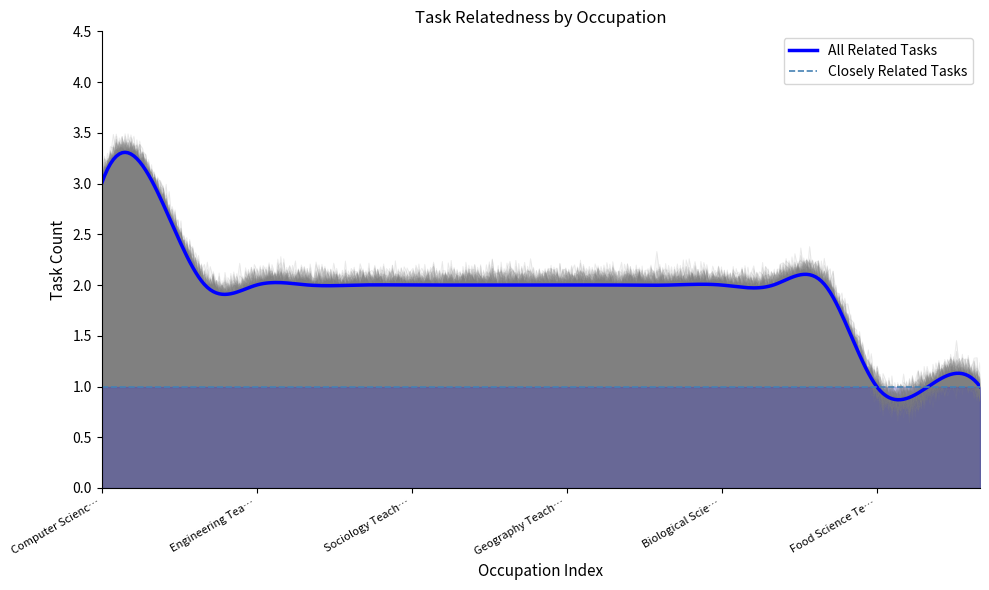

Reading right to left, what are all the values shown in this chart?

Closely Related Tasks: Teaching Assistants, Postsecondary=1	Career/Technical Education Teachers=1	Food Science Technicians=1	Nursing Instructors and Teachers=1	Chemistry Teachers=1	Biological Science Teachers=1	Atmospheric, Earth, Marine, and Space Science Teachers=1	Anthropology and Archeology Teachers=1	Geography Teachers=1	Forestry and Conservation Science Teachers=1	Environmental Science Teachers=1	Sociology Teachers=1	Social Work Teachers=1	Physics Teachers=1	Engineering Teachers=1	Agricultural Sciences Teachers=1	Psychology Teachers=1	Computer Science Teachers=1
All Related Tasks: Teaching Assistants, Postsecondary=1	Career/Technical Education Teachers=1	Food Science Technicians=1	Nursing Instructors and Teachers=2	Chemistry Teachers=2	Biological Science Teachers=2	Atmospheric, Earth, Marine, and Space Science Teachers=2	Anthropology and Archeology Teachers=2	Geography Teachers=2	Forestry and Conservation Science Teachers=2	Environmental Science Teachers=2	Sociology Teachers=2	Social Work Teachers=2	Physics Teachers=2	Engineering Teachers=2	Agricultural Sciences Teachers=2	Psychology Teachers=3	Computer Science Teachers=3